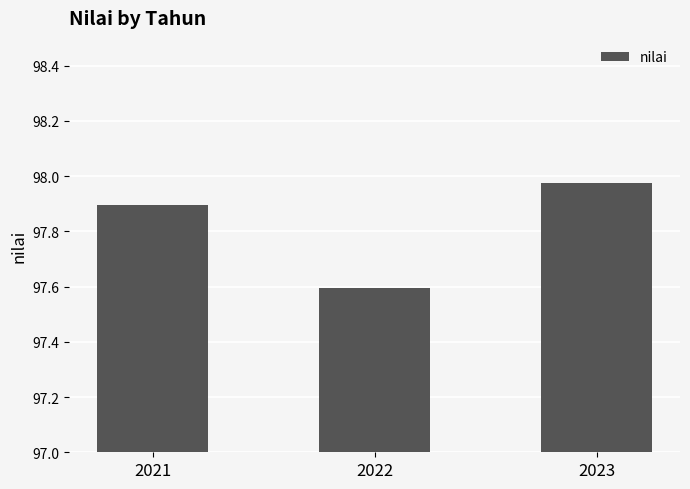

List the labels in order of value, largest first.

2023, 2021, 2022